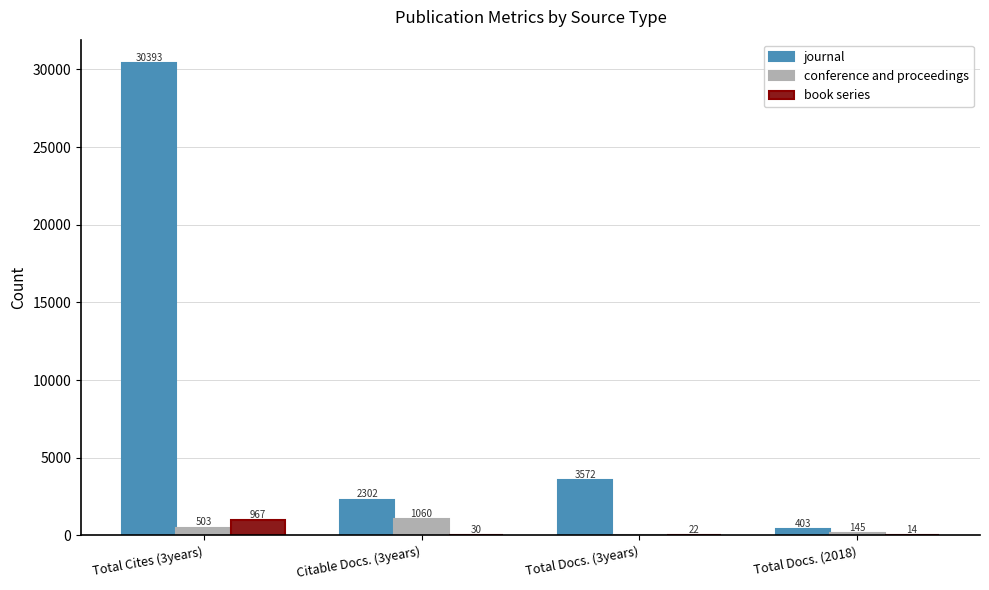

What is the highest value of the book series series?

967